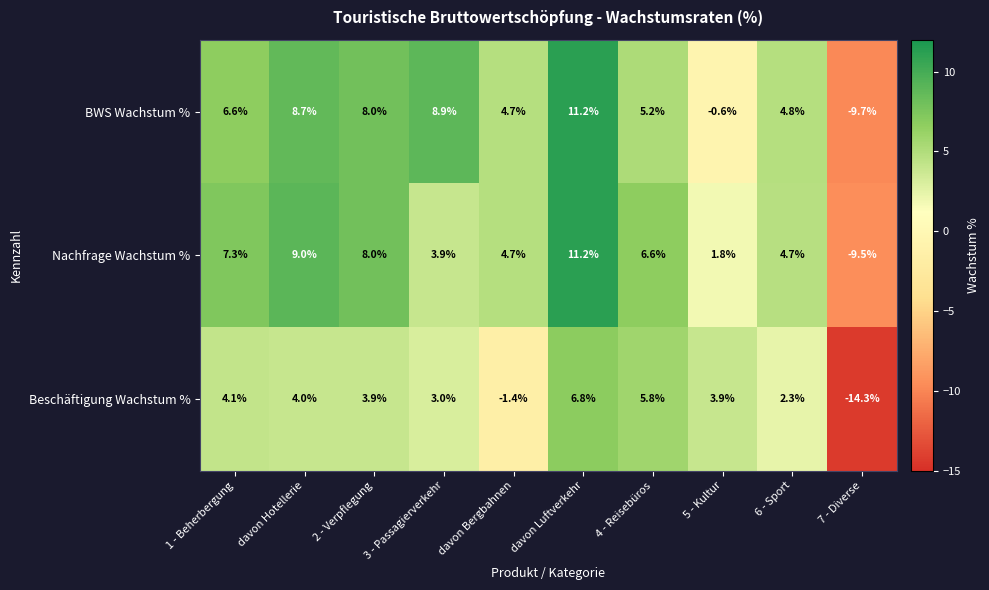

Which series has the largest range (max minus min)?

Beschäftigung Wachstum %